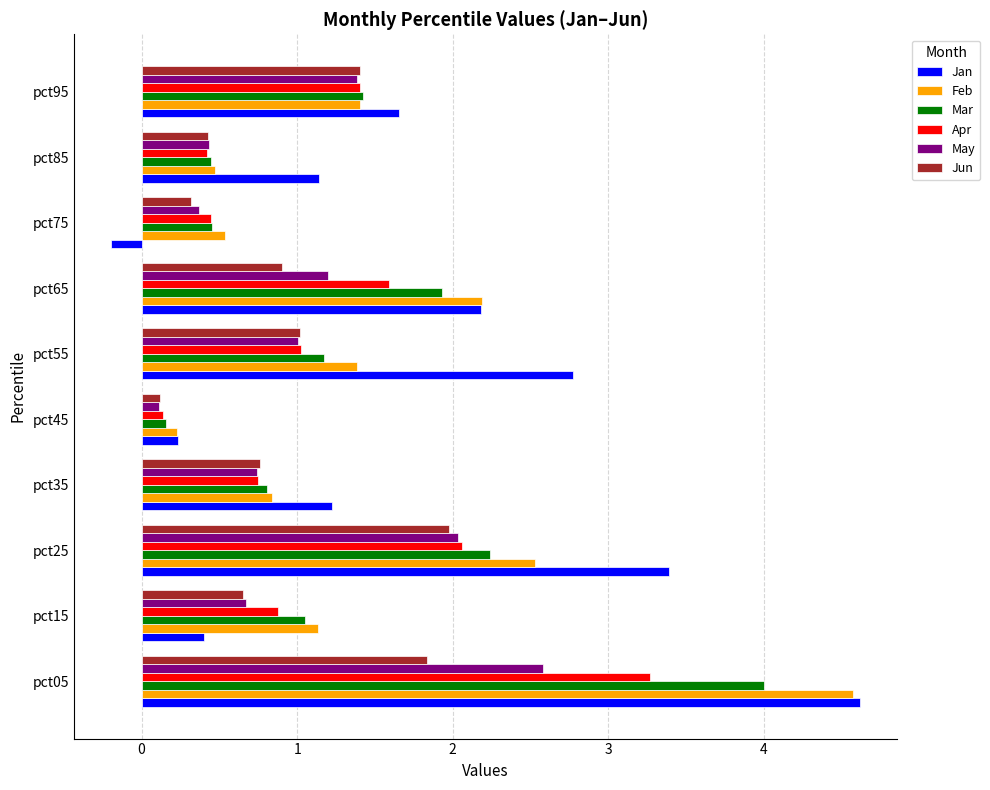

Where is Jun nearest to the value 1?

pct55